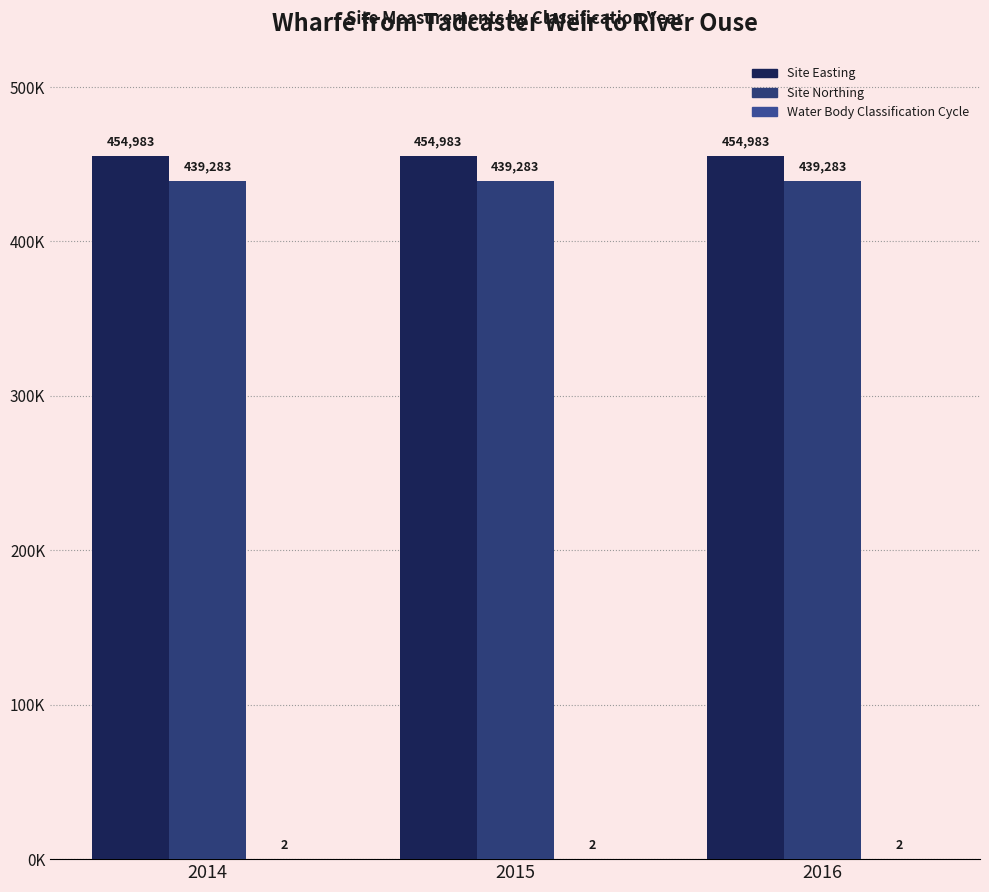

Are the bars horizontal?

No